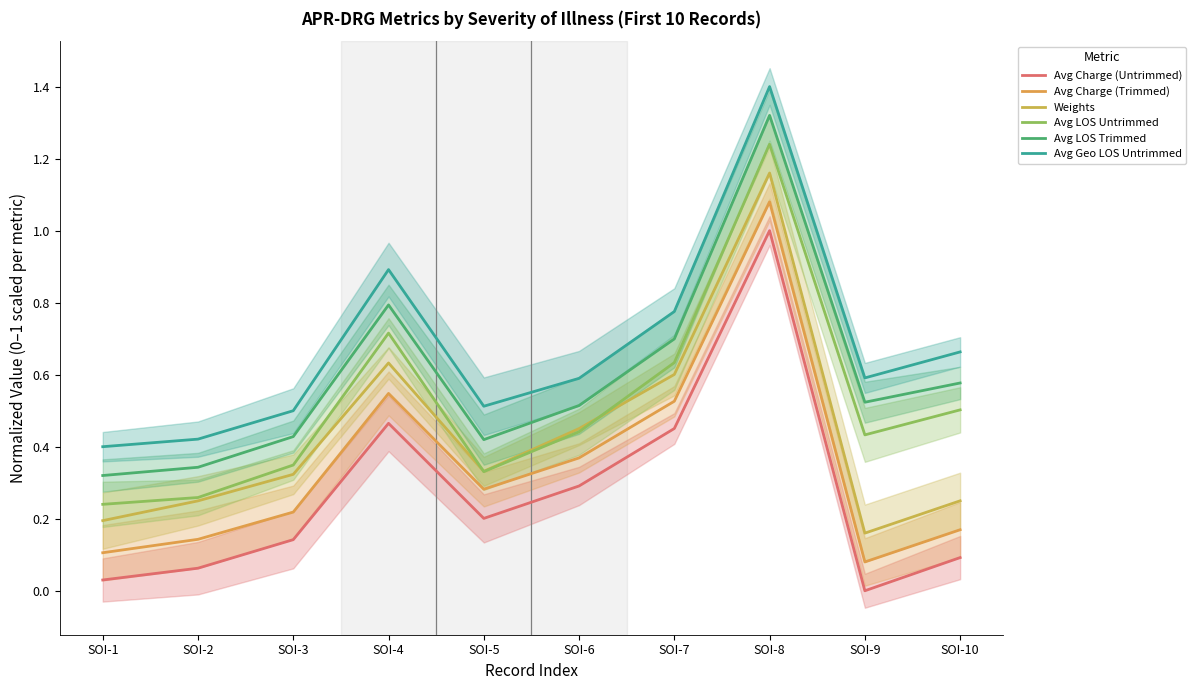

What is the difference between the second highest and second lowest values in the Avg Charge (Trimmed) series?

0.4